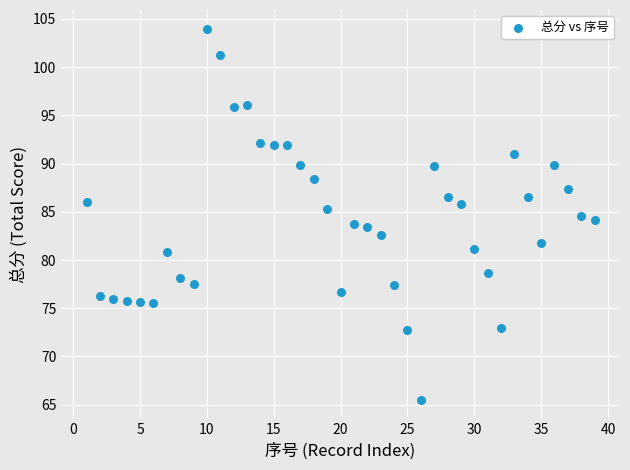

What is the range of Y values (max minus min)?

38.5